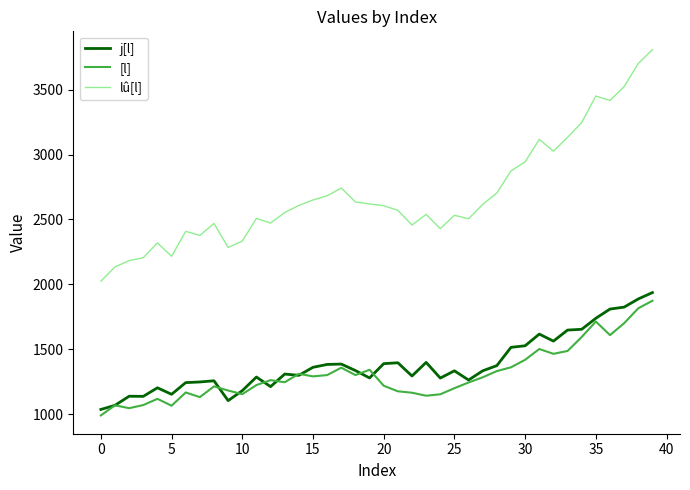

Which series has the largest range (max minus min)?

lû[l]